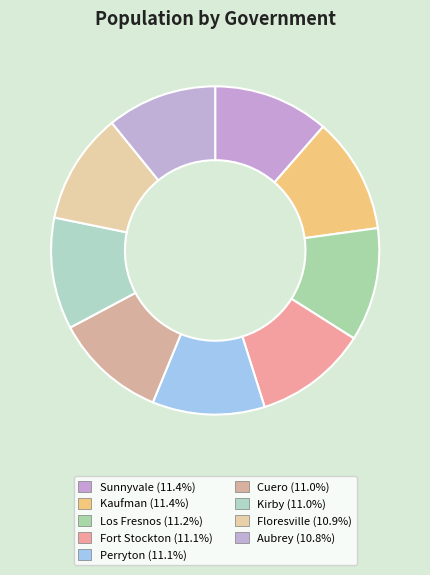

Which category has the smallest portion of the pie?

Aubrey